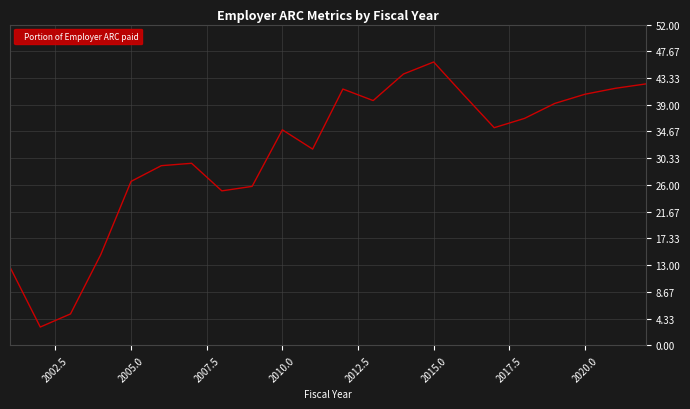

What is the minimum value shown in the chart?

3.0